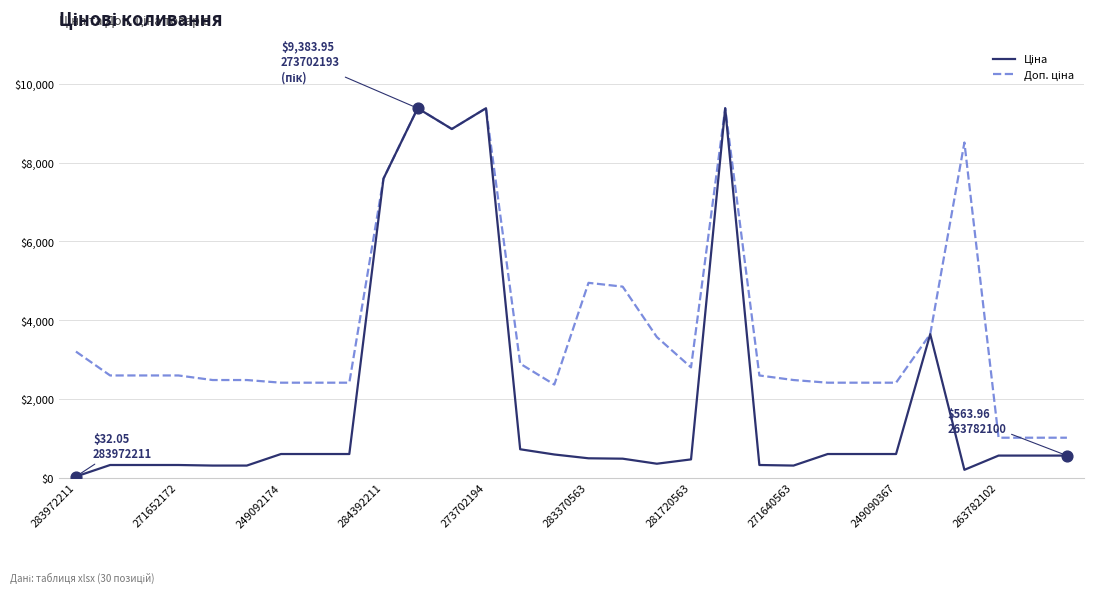

What is the greatest value displayed?

9384.0